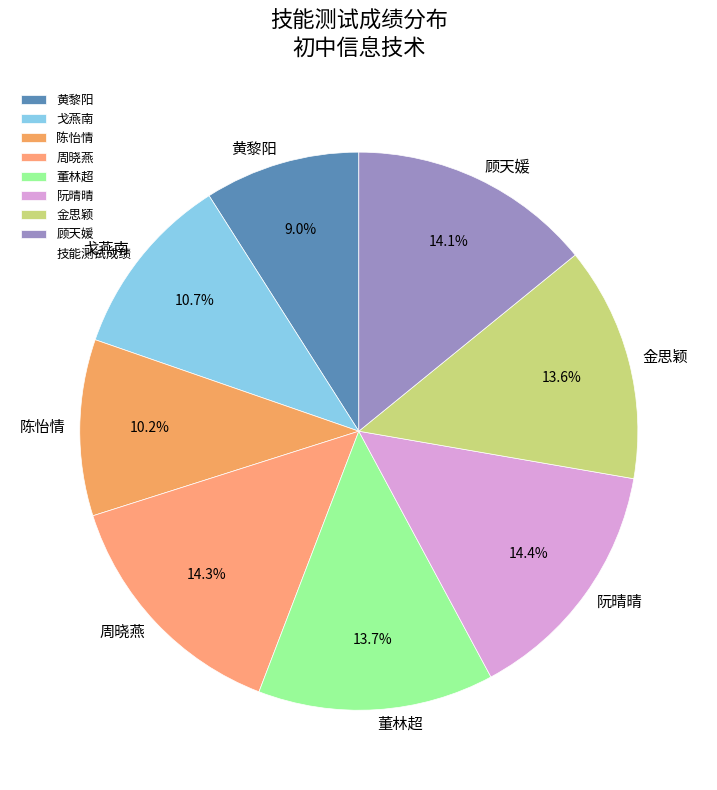

Which category has the smallest portion of the pie?

黄黎阳